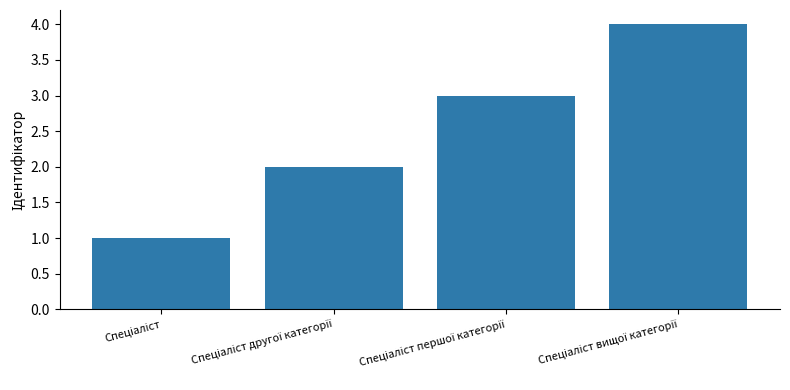

What is the sum of all values?

10